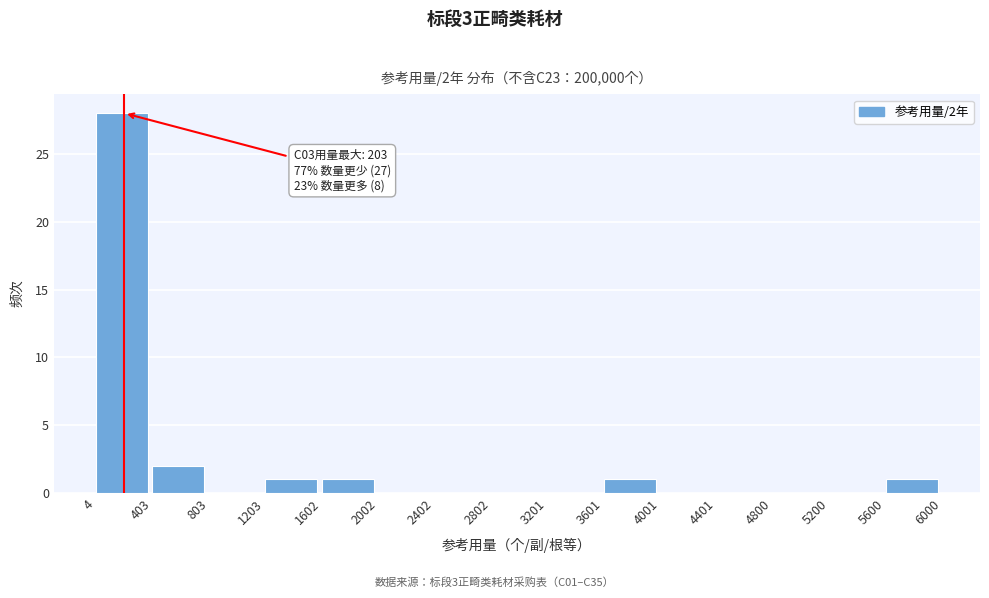

Which range on the x-axis has the tallest bar?

4 to 403